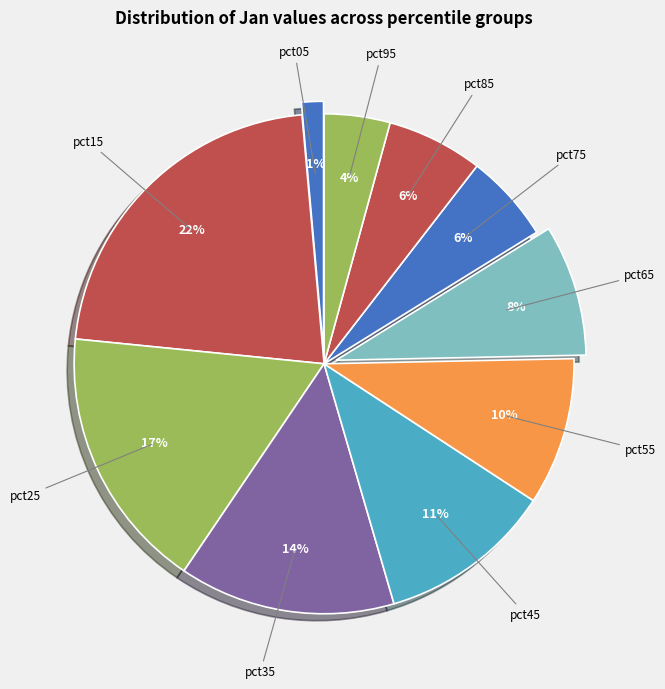

The pct15 slice represents 22% of the pie. True or false?

True